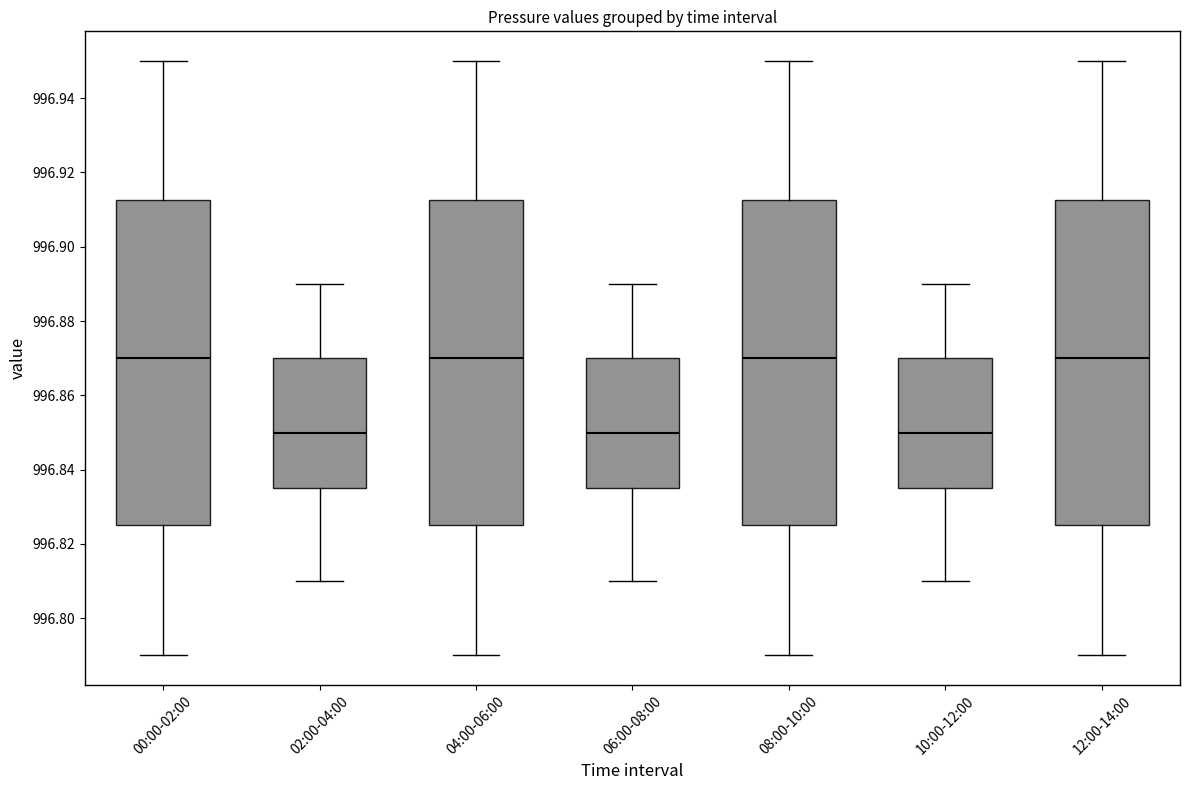

Where does the median line of the box for 04:00-06:00 sit on the y-axis? The values are not printed on the chart, so give them approximately, as read against the axis.

996.870